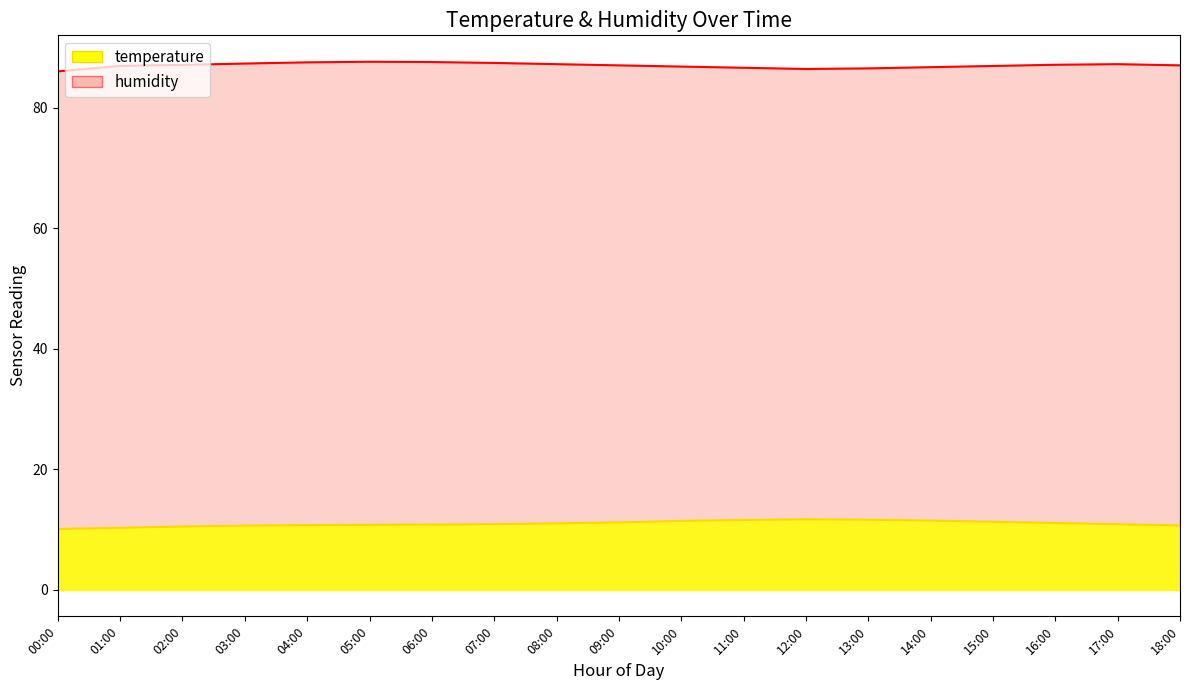

In temperature, how many points are higher than both neighbors (excluding endpoints)?

1